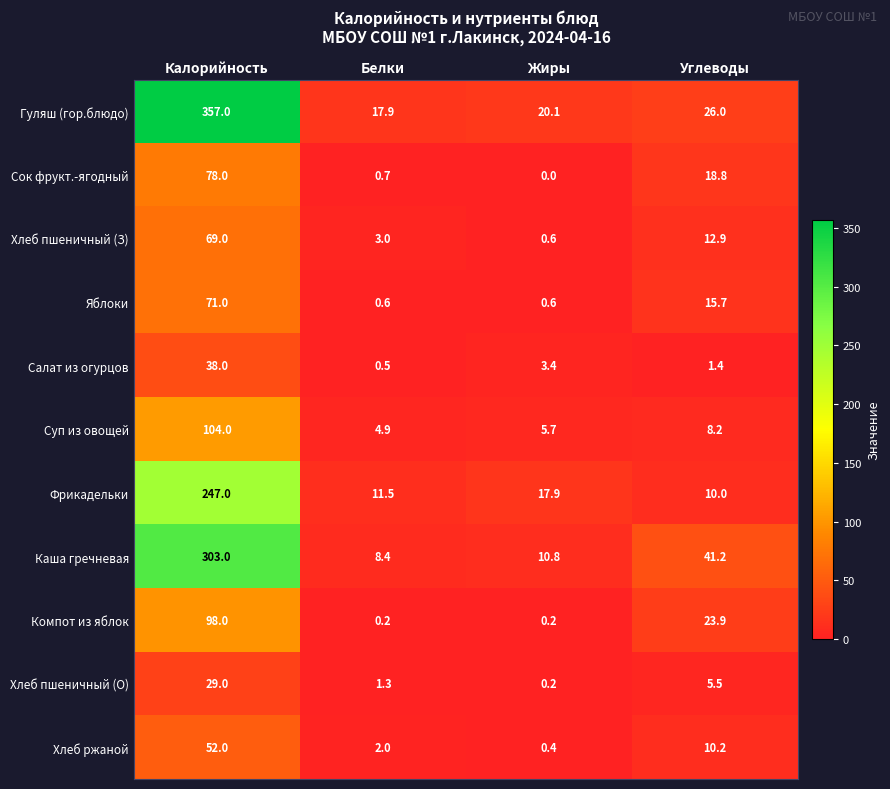

The Салат из огурцов series shows 0.9 at Белки. True or false?

False